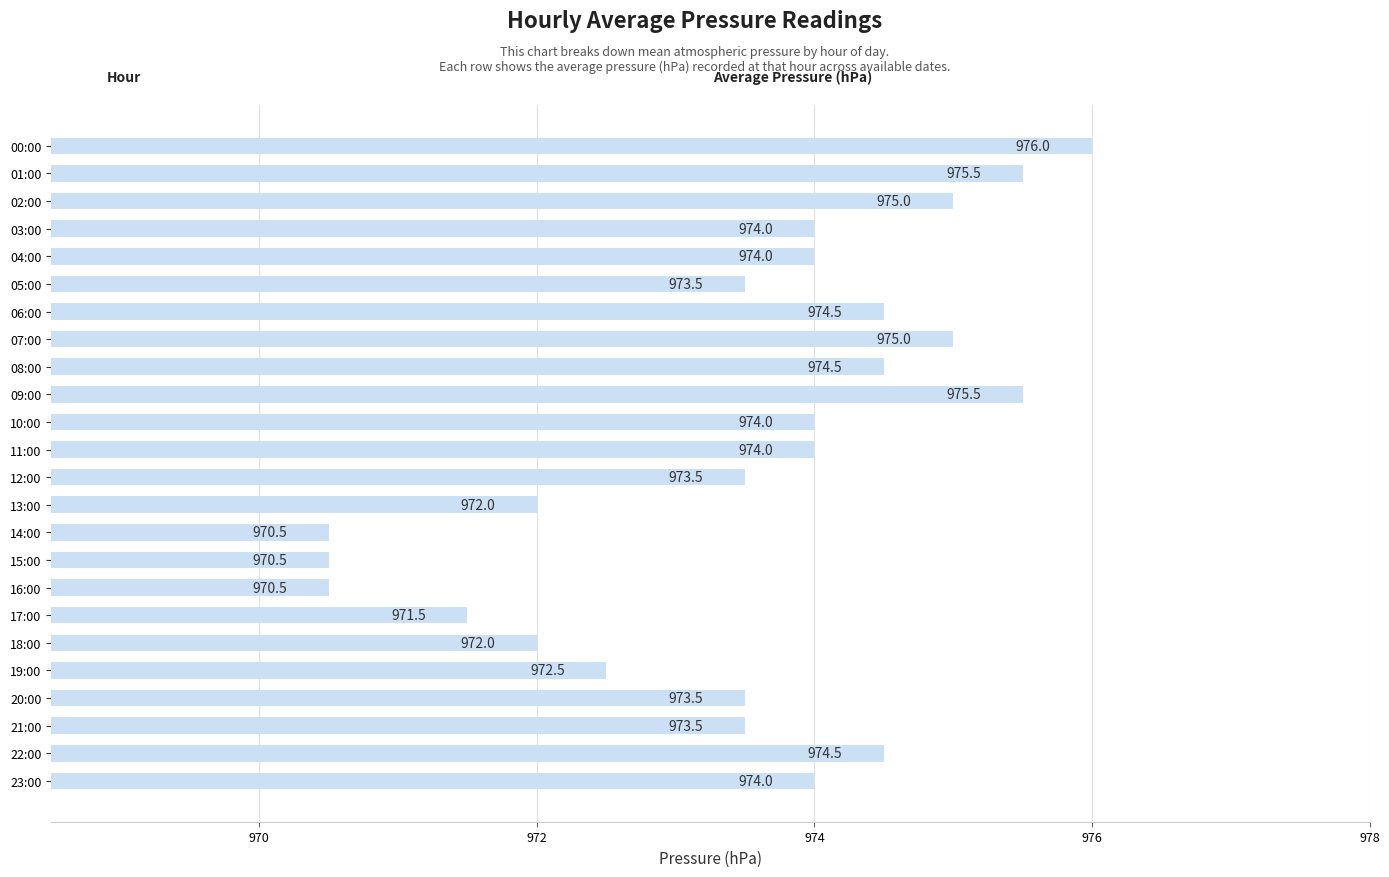

What value does the data have at 05:00?

973.5